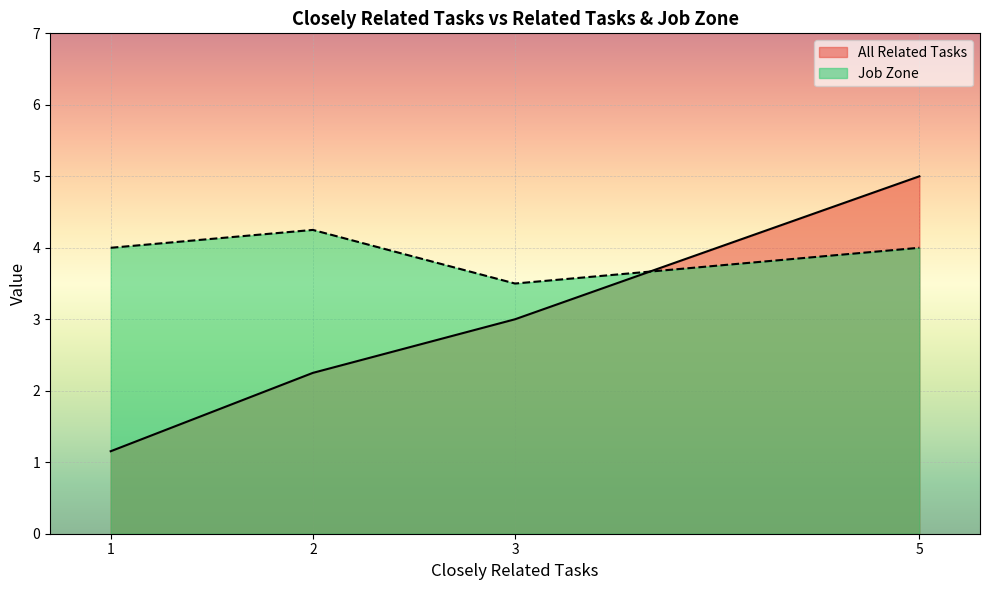

Where is Job Zone nearest to the value 4?

1